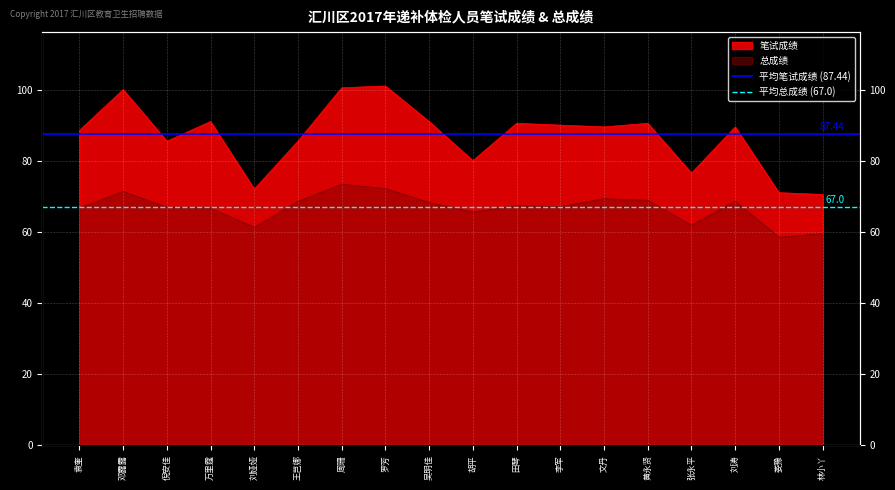

Is the value of 平均总成绩 (67.0) at 邓露露 greater than the value of 平均笔试成绩 (87.44) at 袁奎?

No